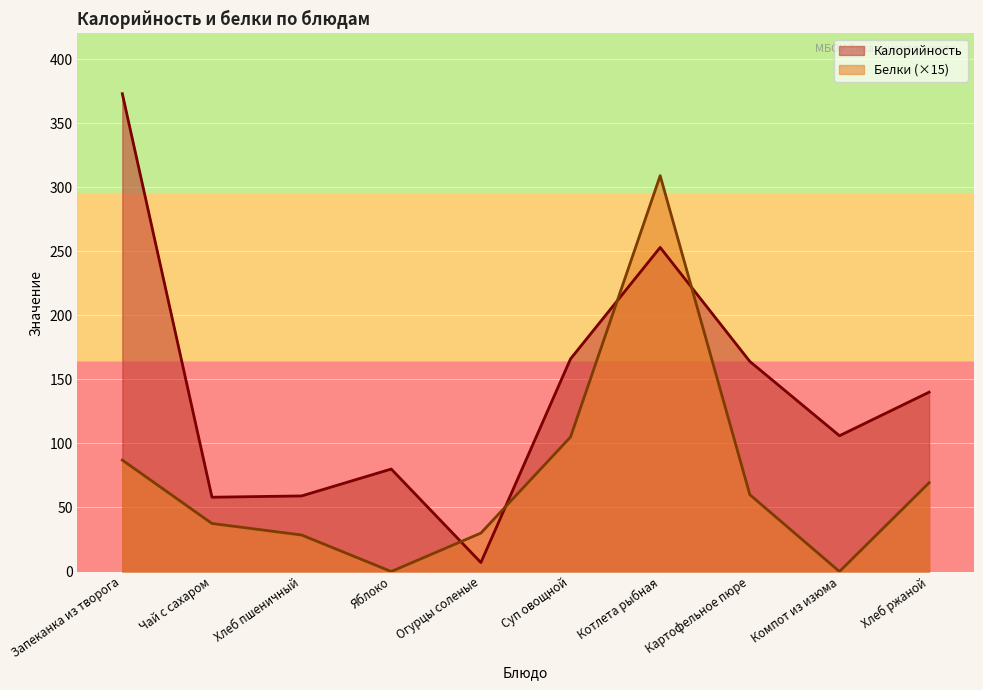

How many interior local valleys does the Белки series have?

2